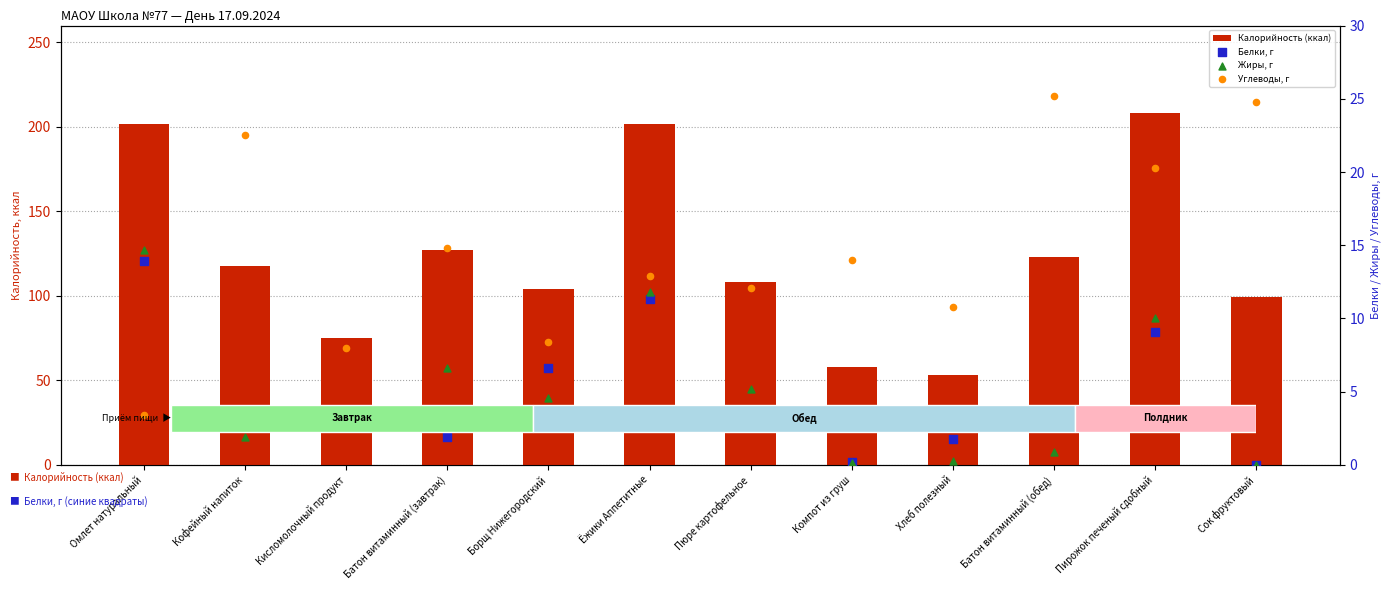

At which category is the sum across all series the highest?

Пирожок печеный сдобный